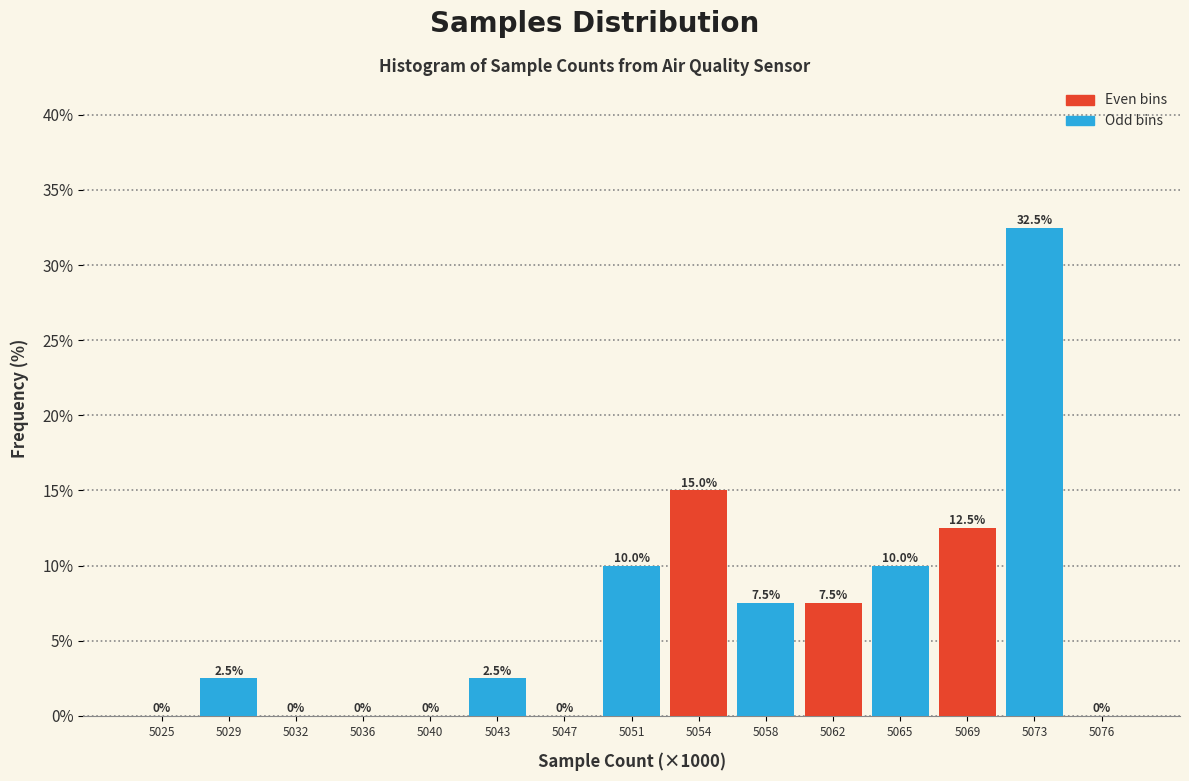

Reading left to right, what are all the values shown in this chart?

5025=0.0	5029=2.5	5032=0.0	5036=0.0	5040=0.0	5043=2.5	5047=0.0	5051=10.0	5054=15.0	5058=7.5	5062=7.5	5065=10.0	5069=12.5	5073=32.5	5076=0.0